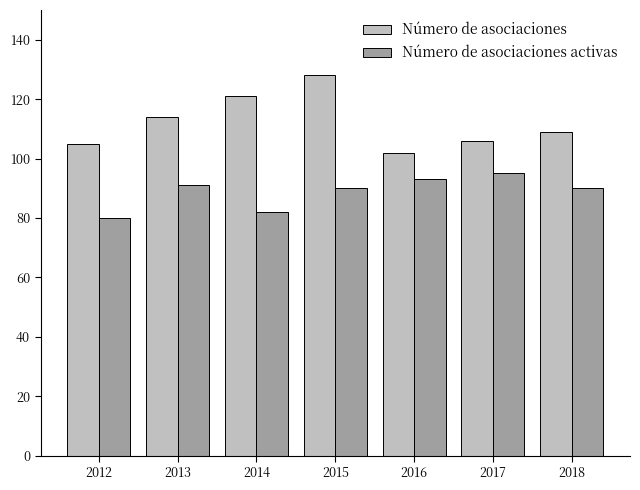

What is the total value across all series at 2012?

185